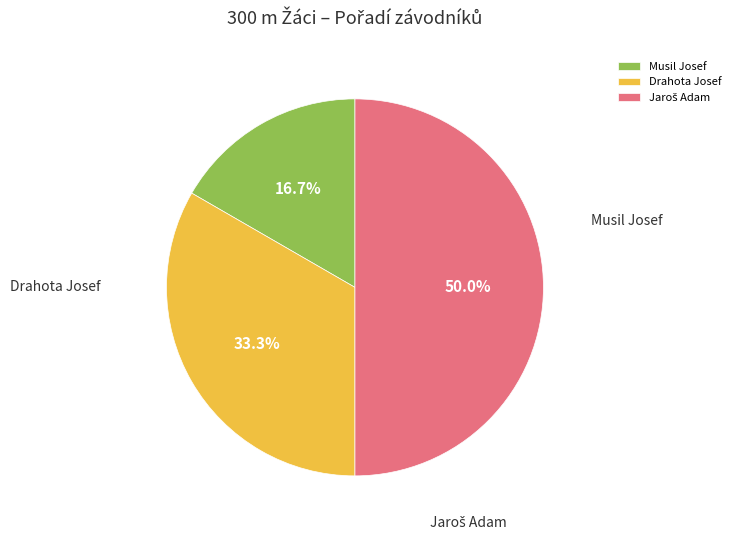

Which slice is the largest?

Jaroš Adam